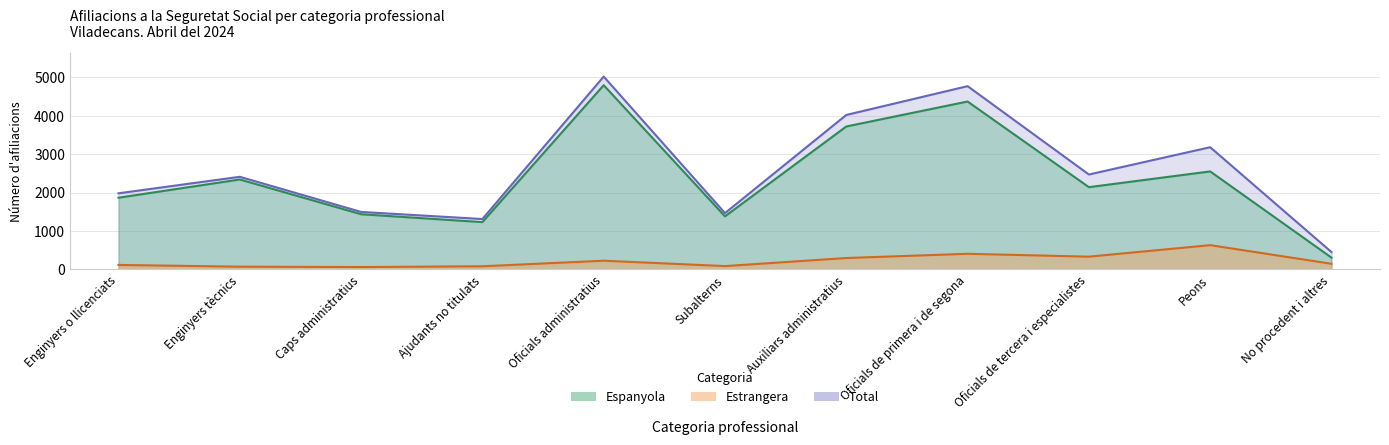

How many lines are shown in the chart?

3